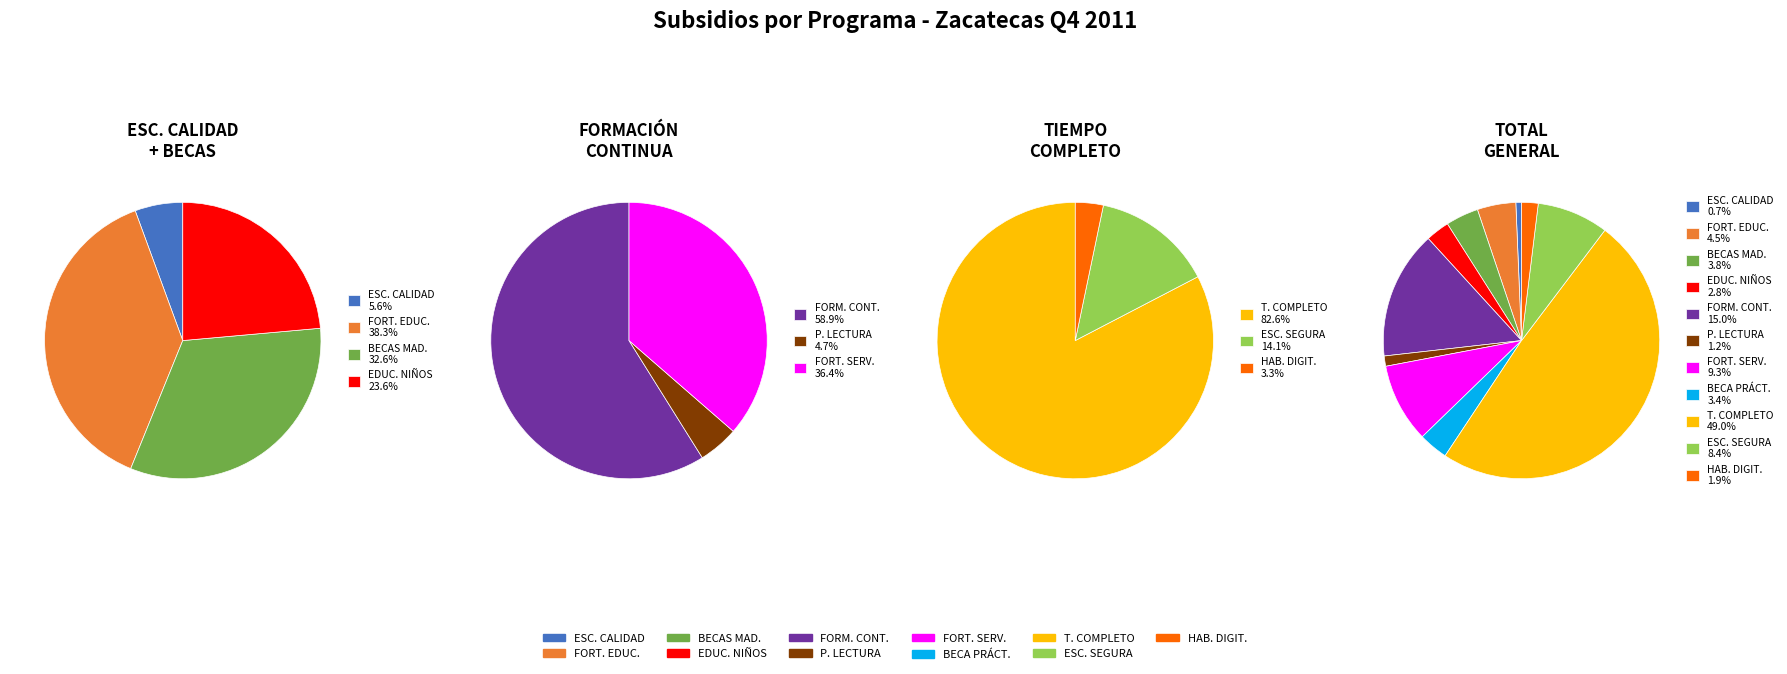

Is PROGRAMA LECTURA the majority of the pie?

No